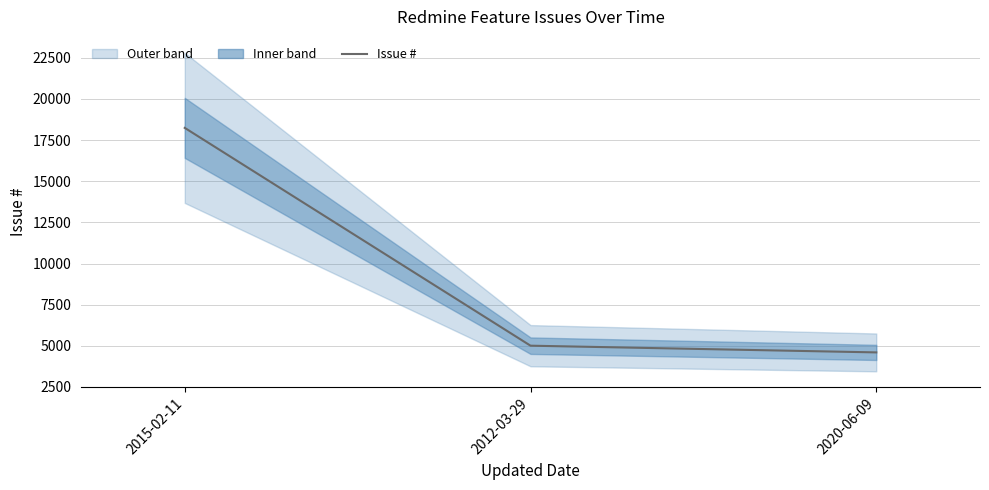

The chart shows a value of 4602 at 2020-06-09. True or false?

True